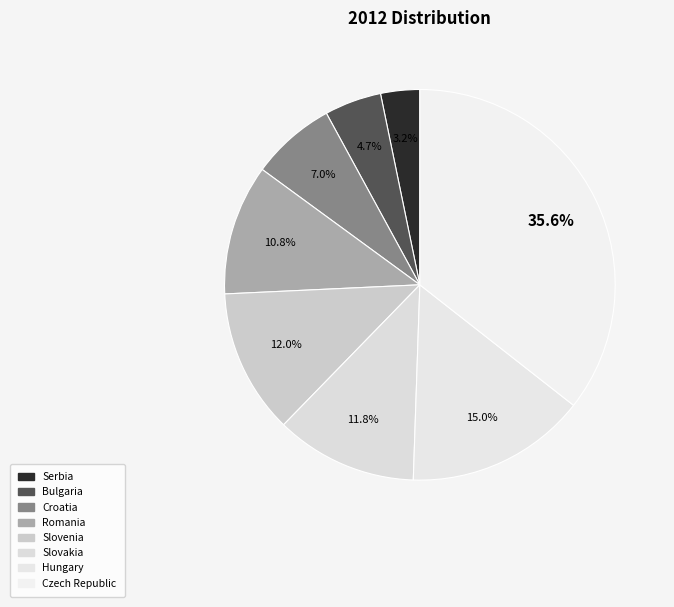

Count the number of slices in the pie.

8